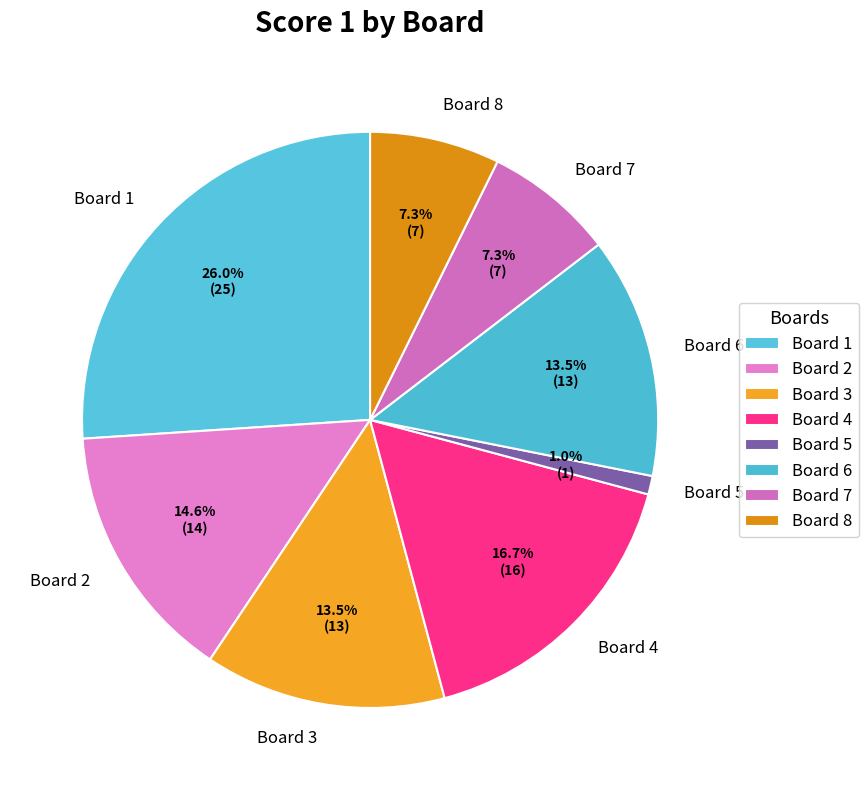

What is the largest slice in the pie chart?

Board 1